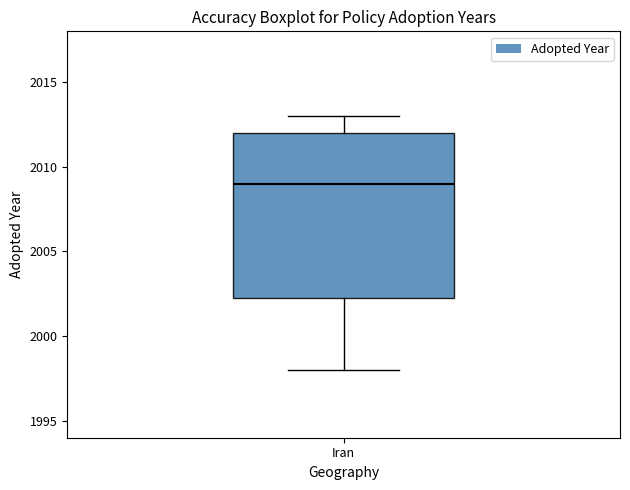

Transcribe this box plot: give where the median line is, the range the box spans, and where the two whiskers end, as read against the y-axis. The values are not printed on the chart, so give them approximately, as read against the axis.

median 2009.0, box 2002.5 to 2012.0, whiskers 1998.0 to 2013.0